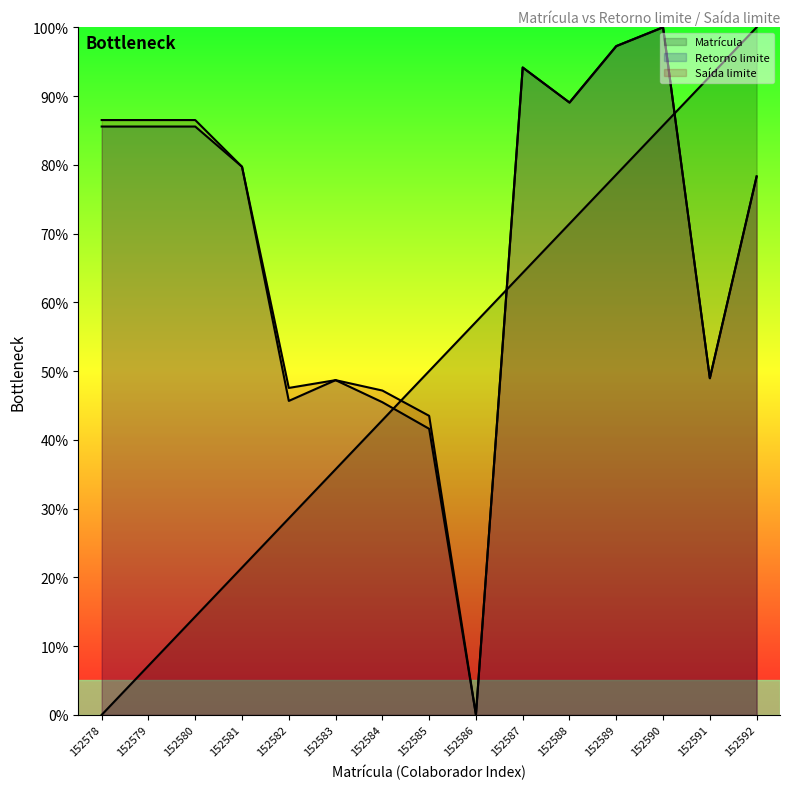

What is the difference between the highest and lowest values at 152589?

18.7